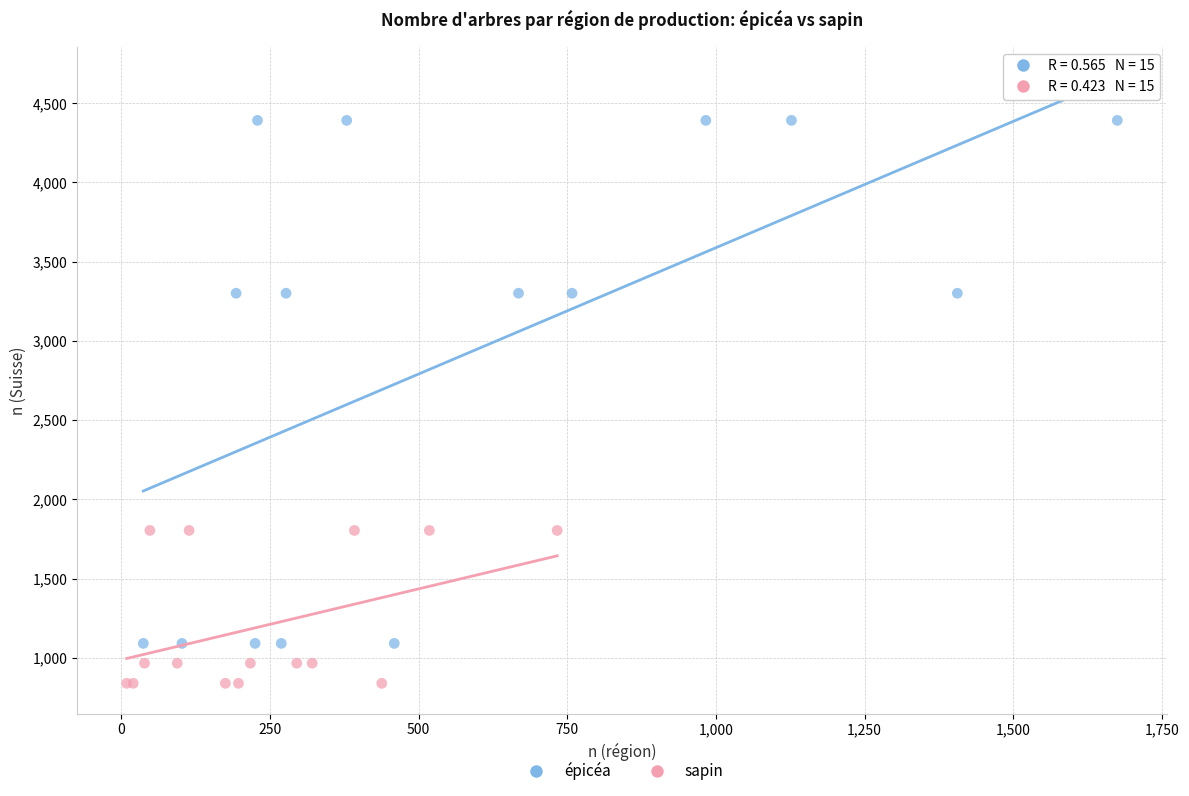

Which series reaches the minimum Y coordinate?

sapin